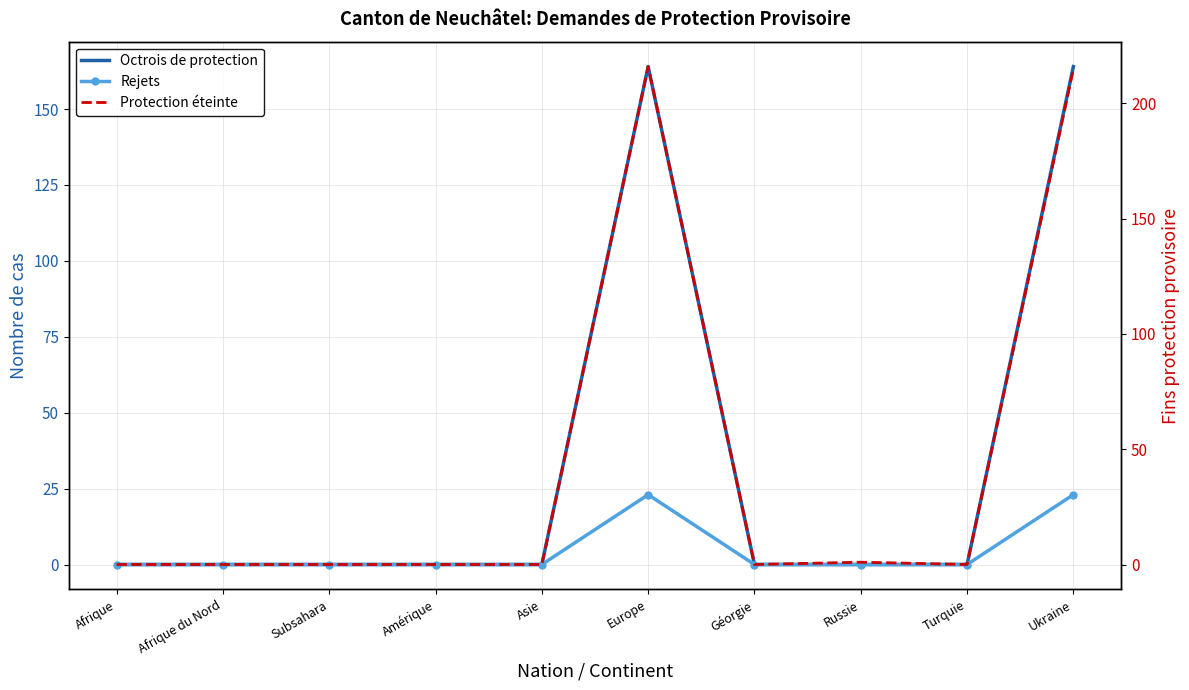

Reading left to right, transcribe all the data shown in this chart.

Octrois de protection: Afrique=0	Afrique du Nord=0	Subsahara=0	Amérique=0	Asie=0	Europe=164	Géorgie=0	Russie=0	Turquie=0	Ukraine=164
Rejets: Afrique=0	Afrique du Nord=0	Subsahara=0	Amérique=0	Asie=0	Europe=23	Géorgie=0	Russie=0	Turquie=0	Ukraine=23
Protection éteinte: Afrique=0	Afrique du Nord=0	Subsahara=0	Amérique=0	Asie=0	Europe=216	Géorgie=0	Russie=1	Turquie=0	Ukraine=215